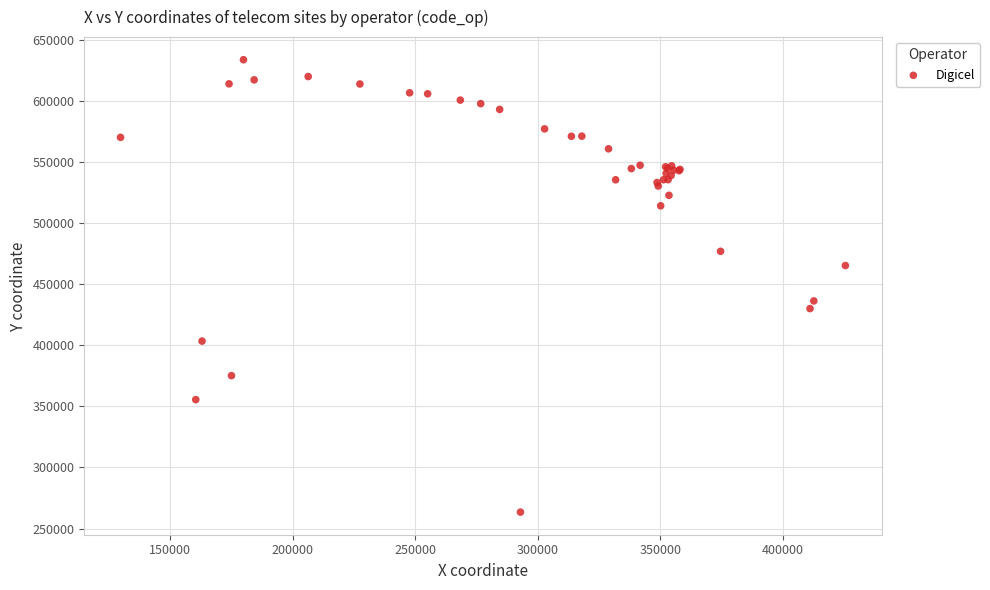

What Y value in the scatter plot is closest to 448547?

436275.7